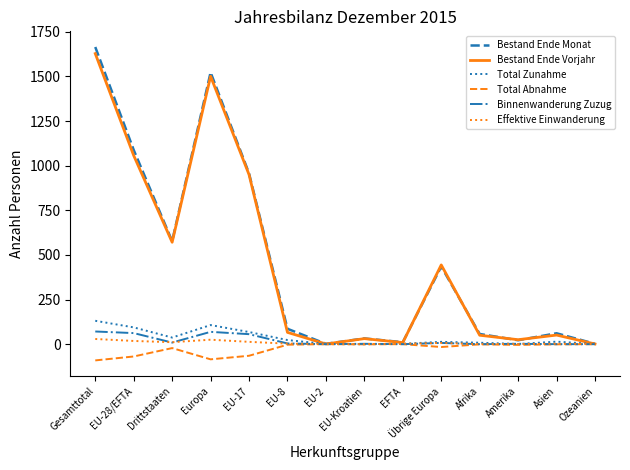

Is the value of Binnenwanderung Zuzug at Drittstaaten greater than the value of Bestand Ende Monat at Afrika?

No